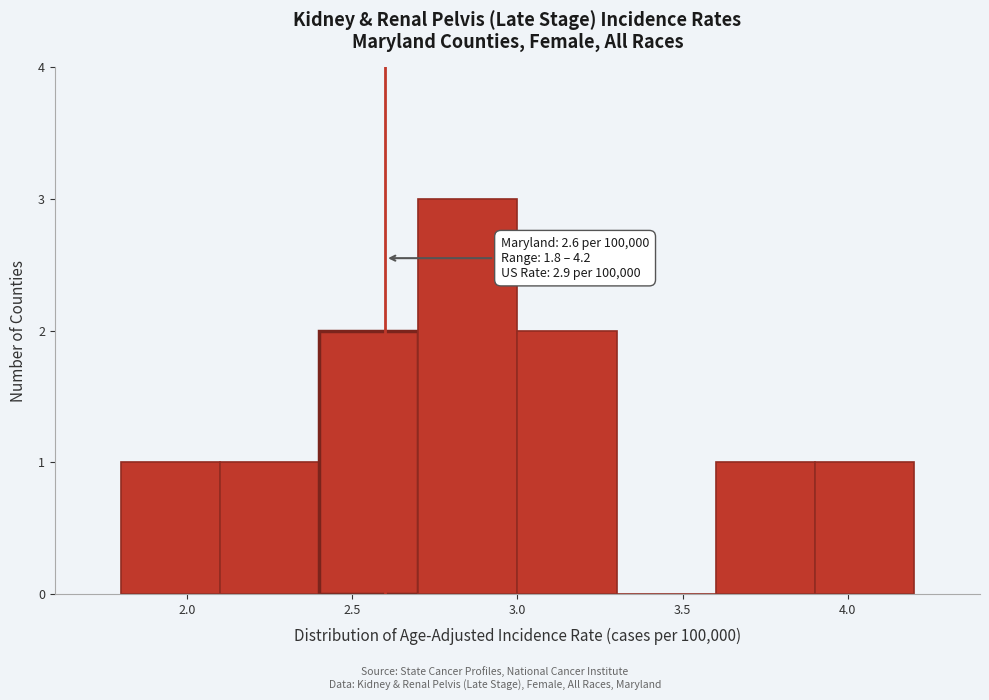

Over which range of the x-axis is the bar tallest?

2.7 to 3.0